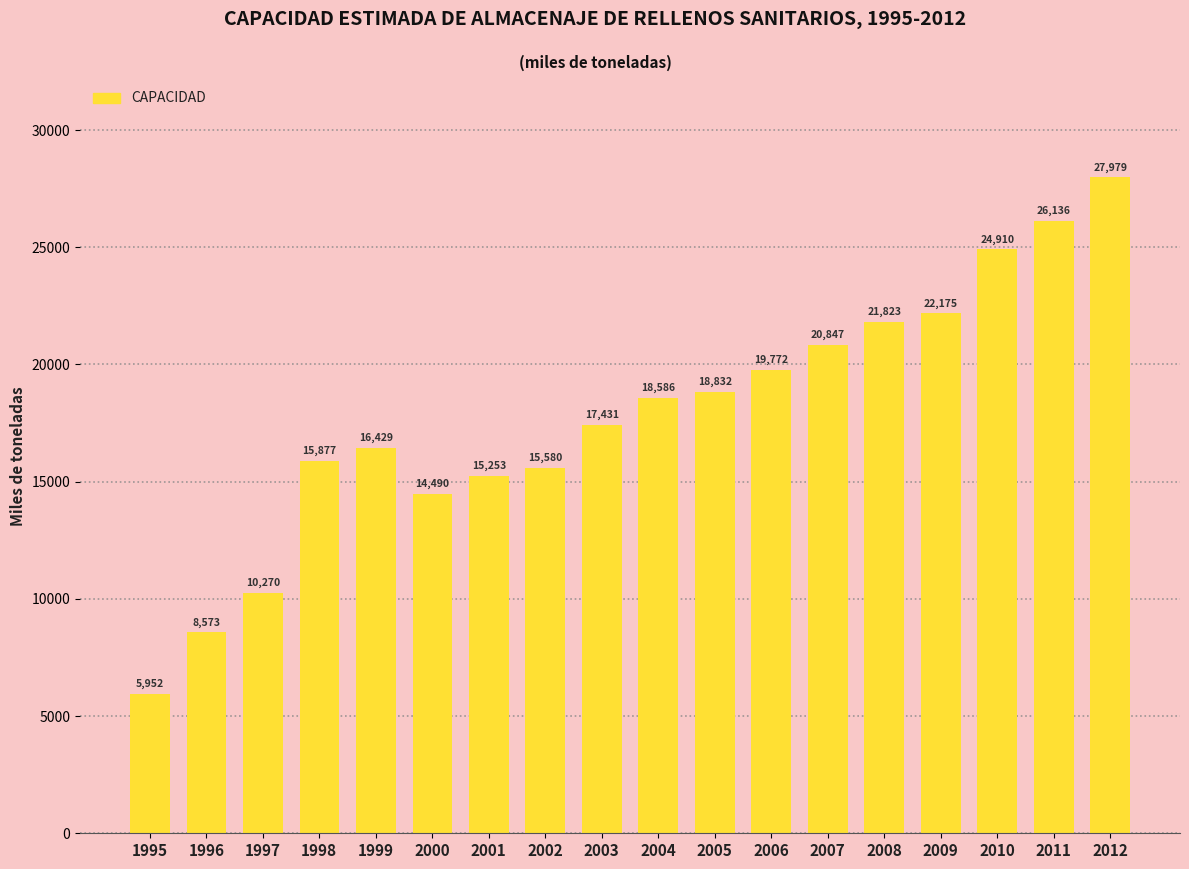

At which category does the chart reach its peak across all series?

2012